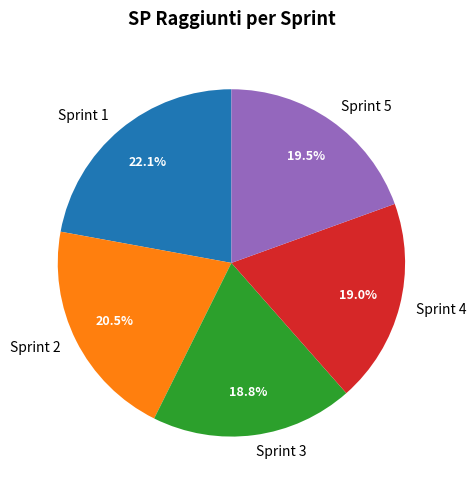

To the nearest percent, what percentage of the pie is Sprint 4?

19%